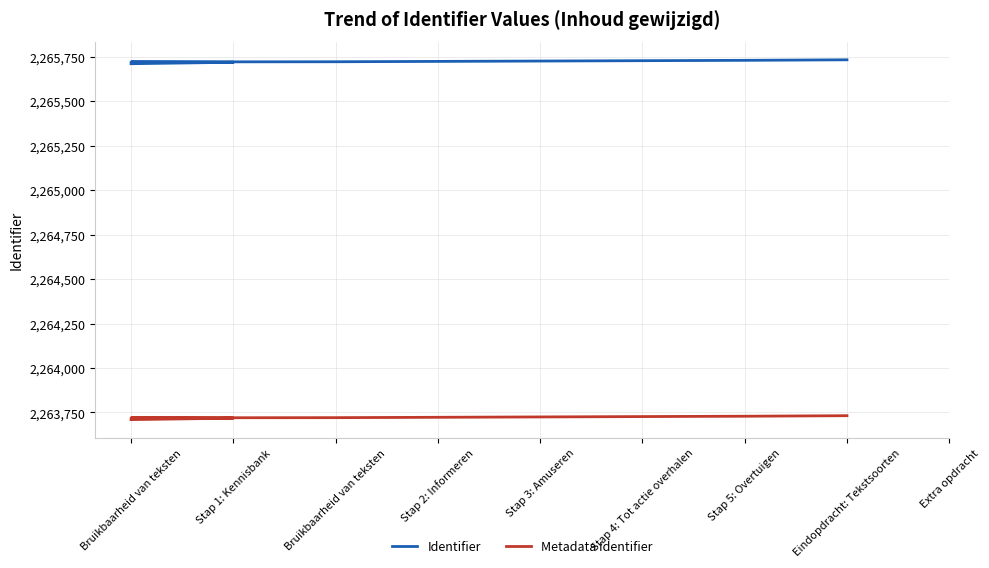

Is it true that Metadata Identifier equals 2263710 at Bruikbaarheid van teksten?

True